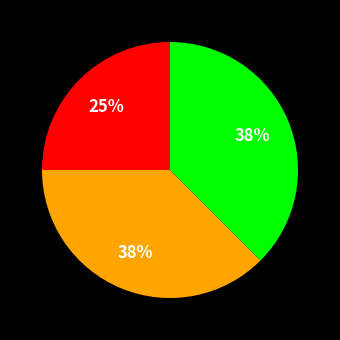

Is there any slice that represents more than half of the pie?

No